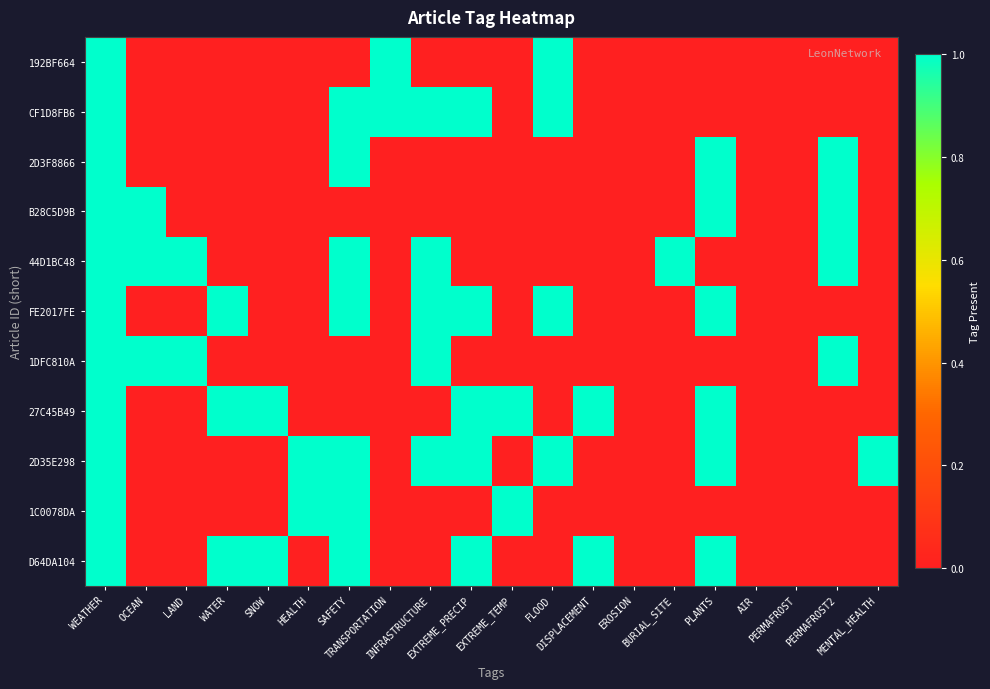

Which label corresponds to the largest value in the chart?

WEATHER